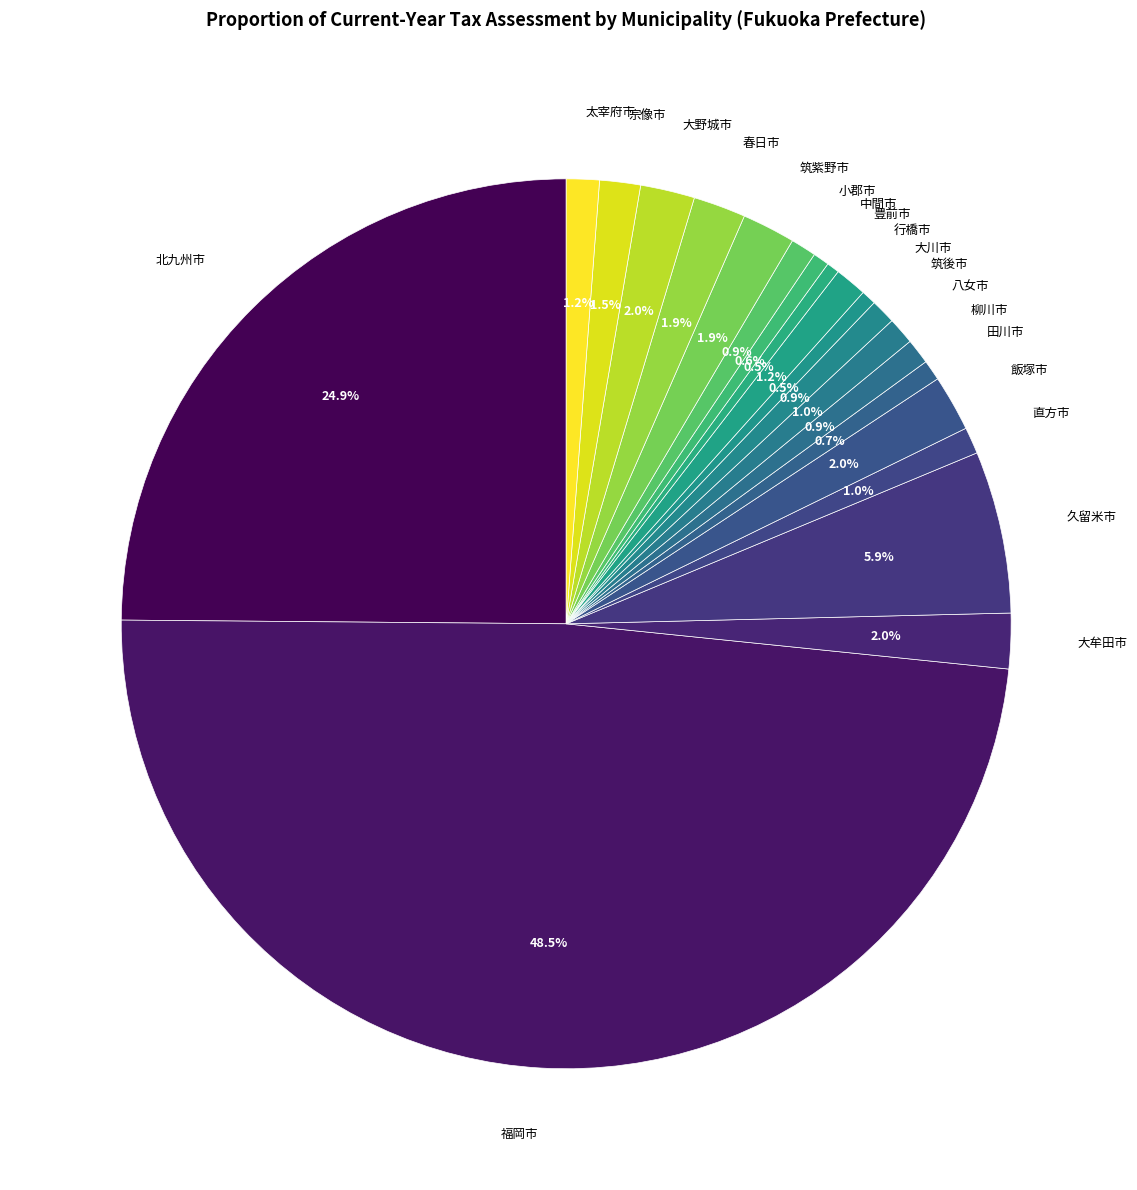

How many slices are in this pie chart?

20